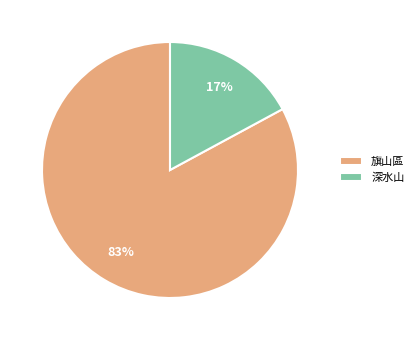

Is 深水山 the majority of the pie?

No